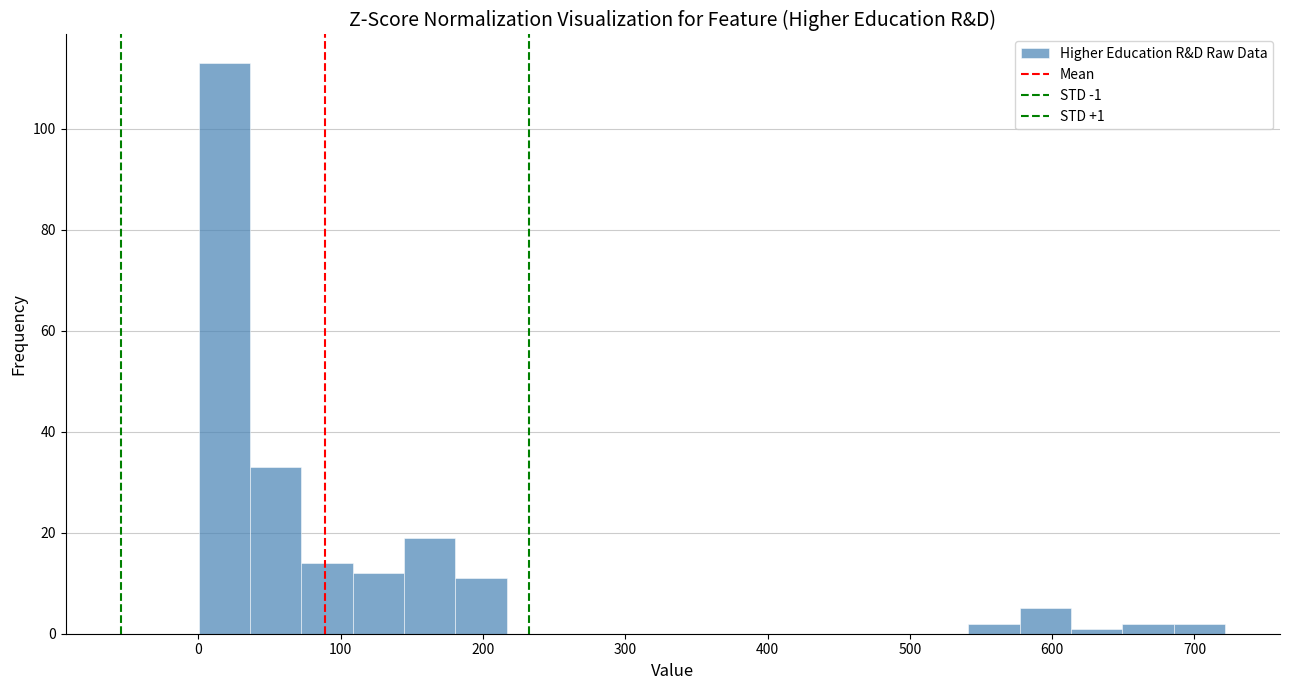

Read against the x-axis, roughly where is the centre of the tallest bar?

20